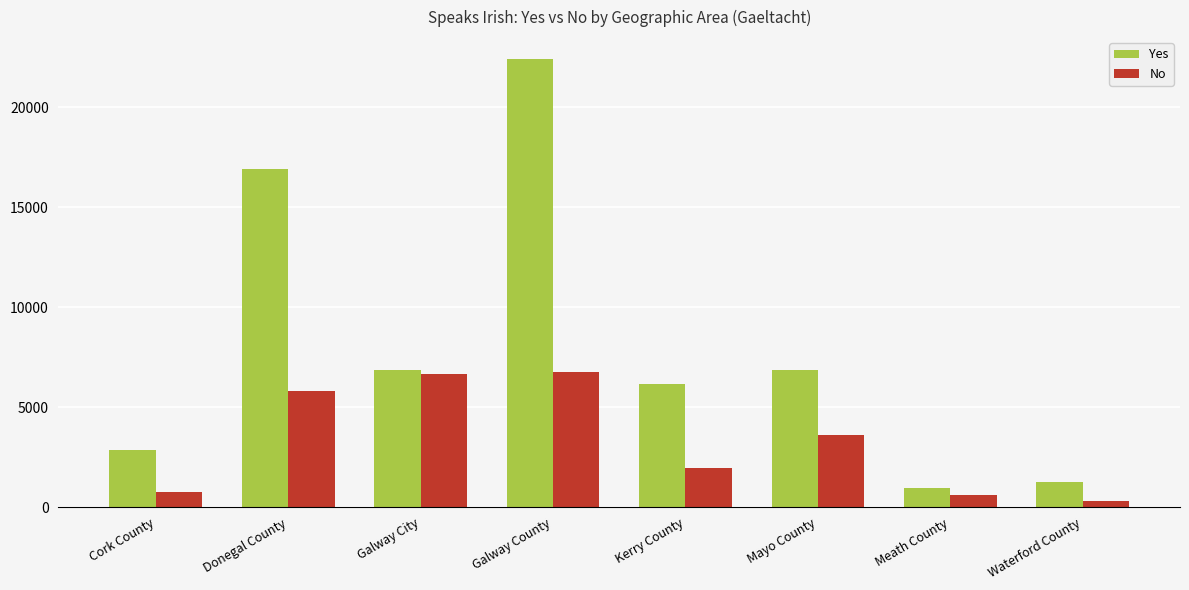

What is the average value of the Yes series?

8033